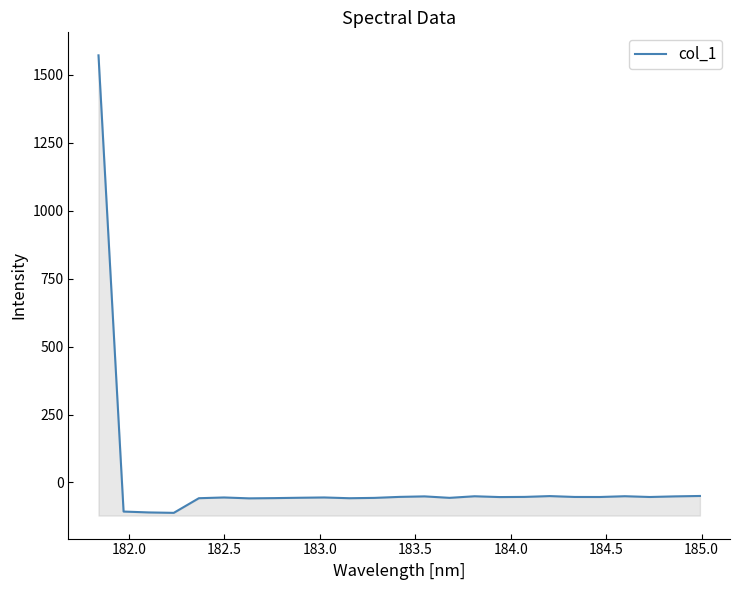

The value at 181.5 is 2563.4. True or false?

False